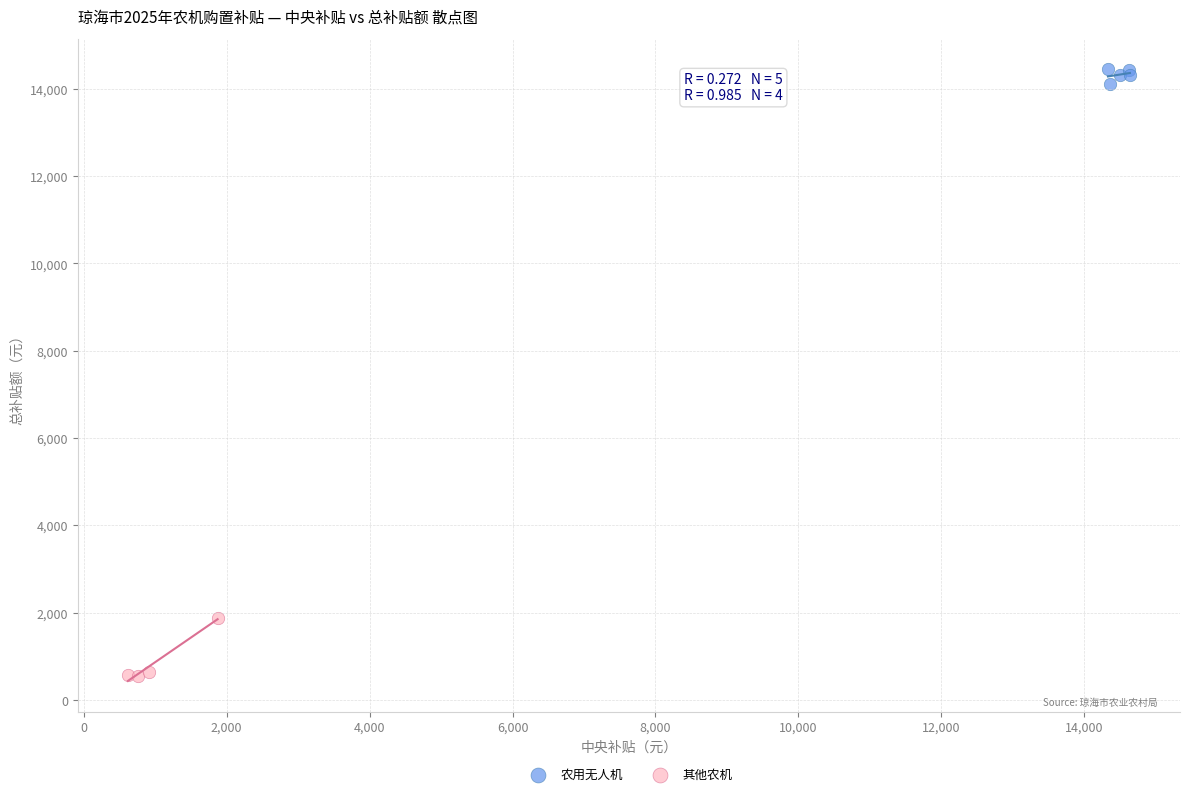

Which series has the largest Y range (max minus min)?

其他农机